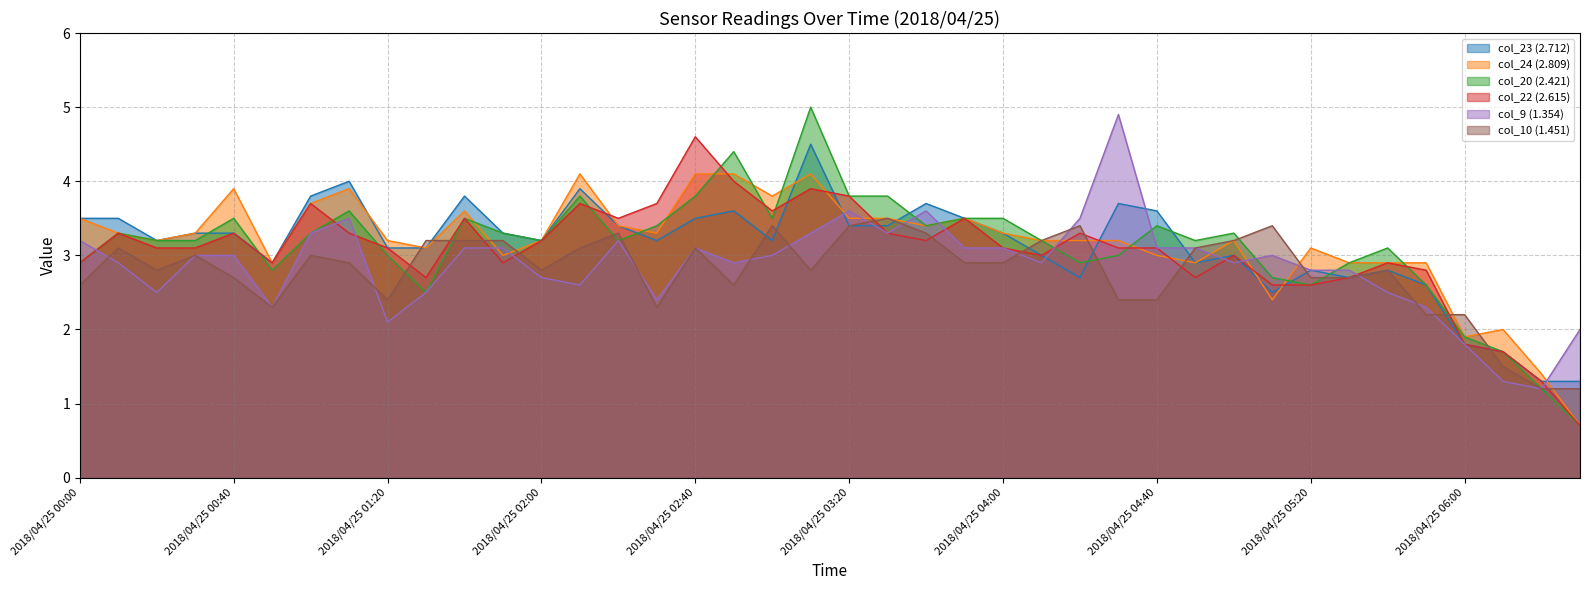

What is the sum of the col_22 (2.615) values at 2018/04/25 03:00 and 2018/04/25 02:10?

7.3